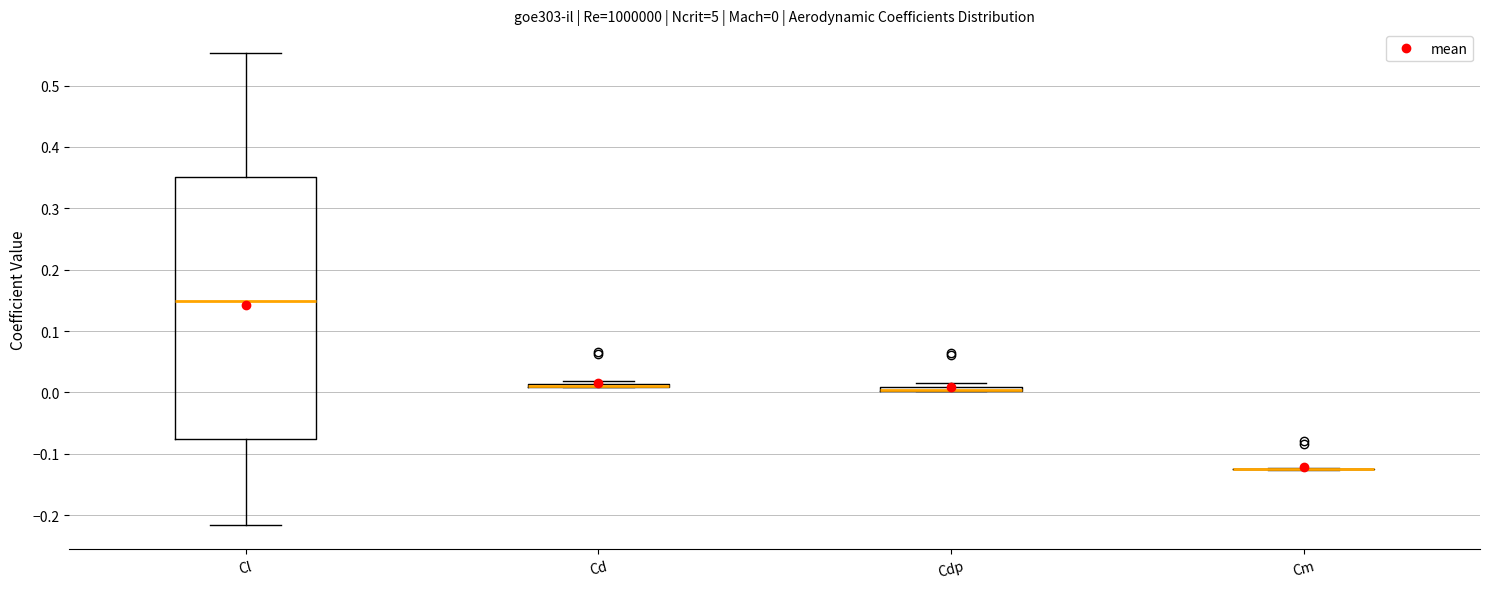

Comparing the boxes themselves (not the whiskers), which one is the tallest?

Cl